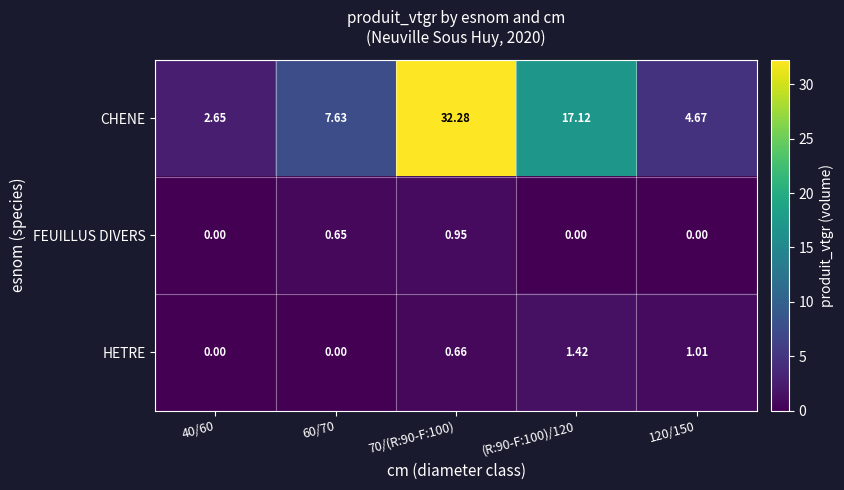

Which series has the largest range (max minus min)?

CHENE